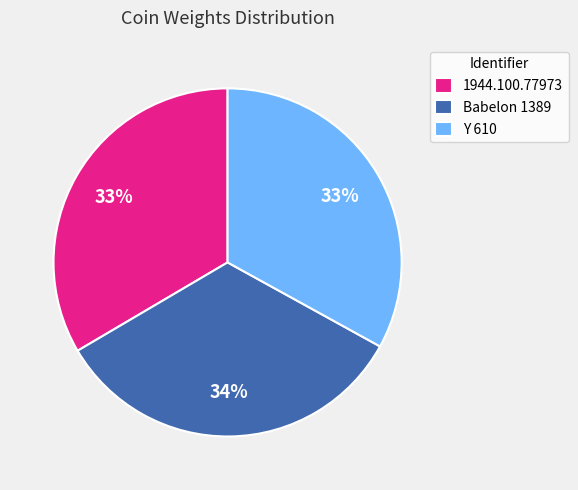

Is there a majority slice in this chart?

No